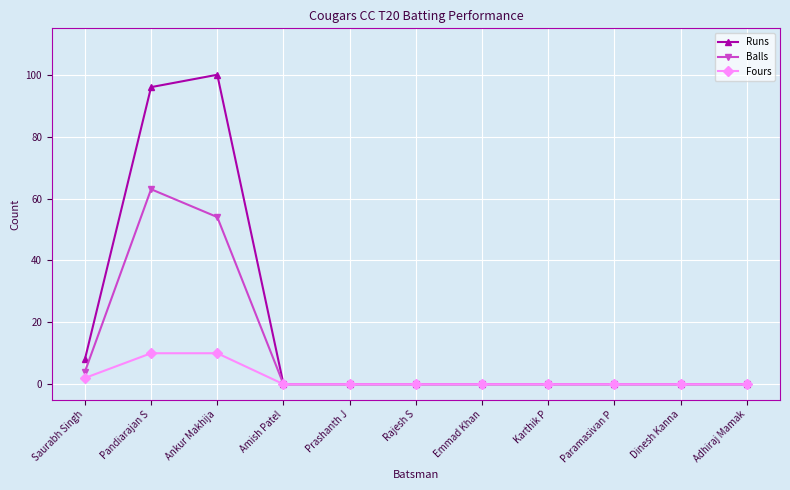

At which category does the chart reach its peak across all series?

Ankur Makhija